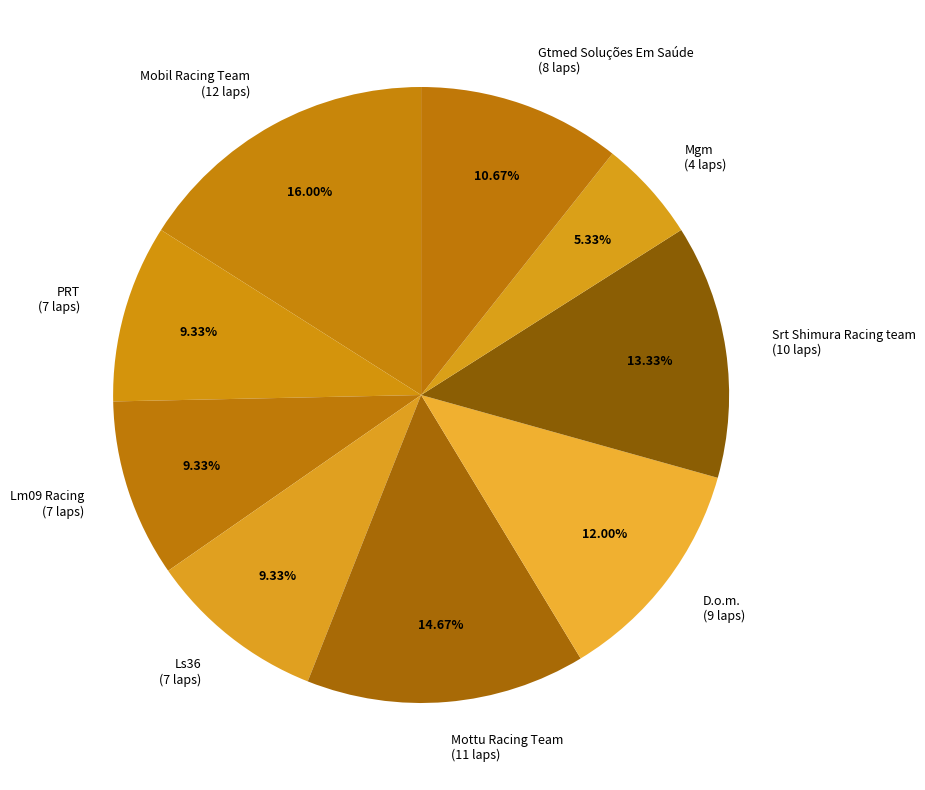

Which category has the biggest portion of the pie?

Mobil Racing Team